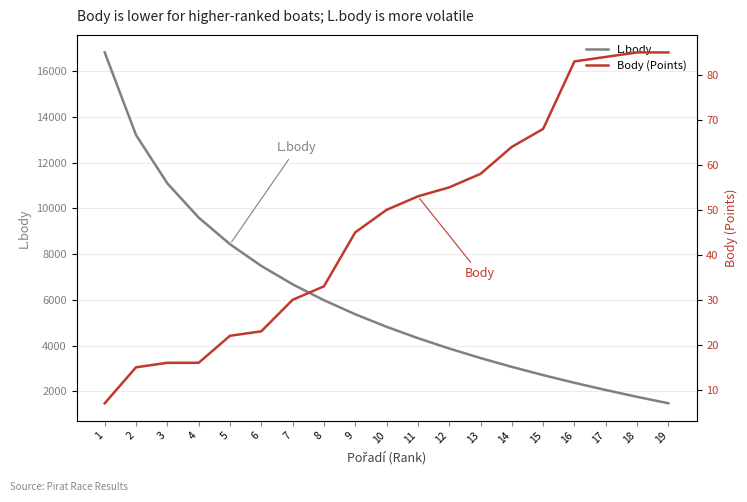

At which label does Body (Points) reach its minimum?

1